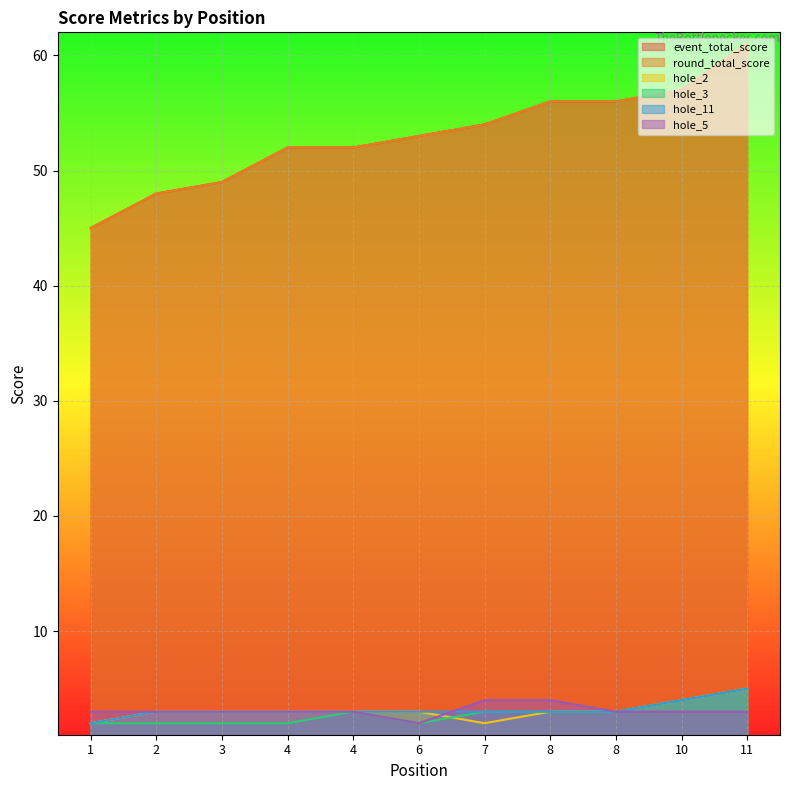

Reading right to left, list all the values displayed in this chart.

event_total_score: 61	57	56	56	54	53	52	52	49	48	45
round_total_score: 61	57	56	56	54	53	52	52	49	48	45
hole_2: 5	4	3	3	2	3	3	3	3	3	2
hole_3: 5	4	3	3	3	2	3	2	2	2	2
hole_11: 5	4	3	3	3	3	3	3	3	3	2
hole_5: 3	3	3	4	4	2	3	3	3	3	3